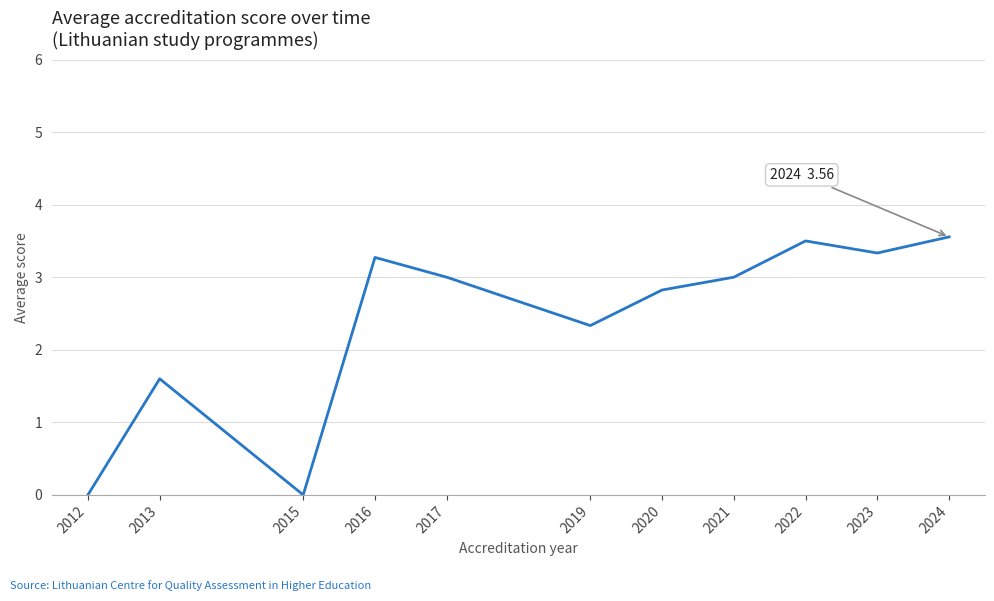

What is the maximum value shown in the chart?

3.6